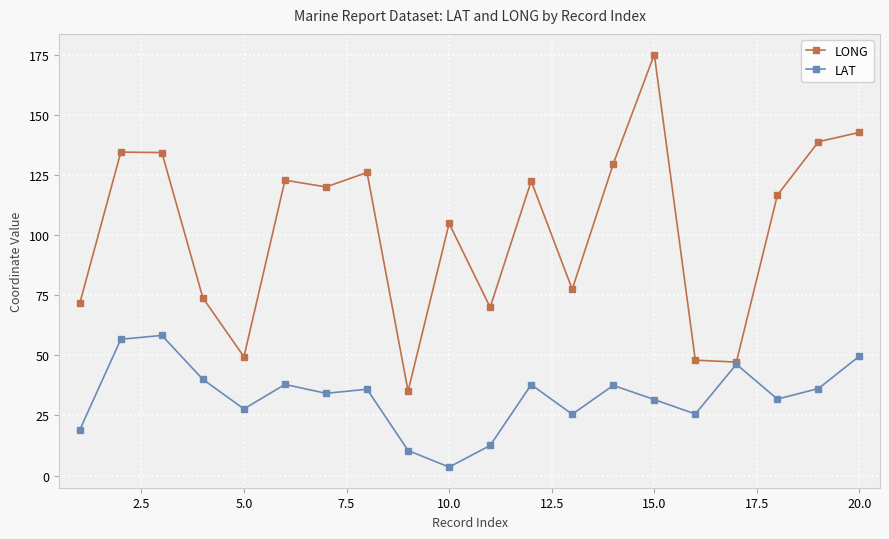

What is the value of the LONG point at the 20th from the left?

142.8